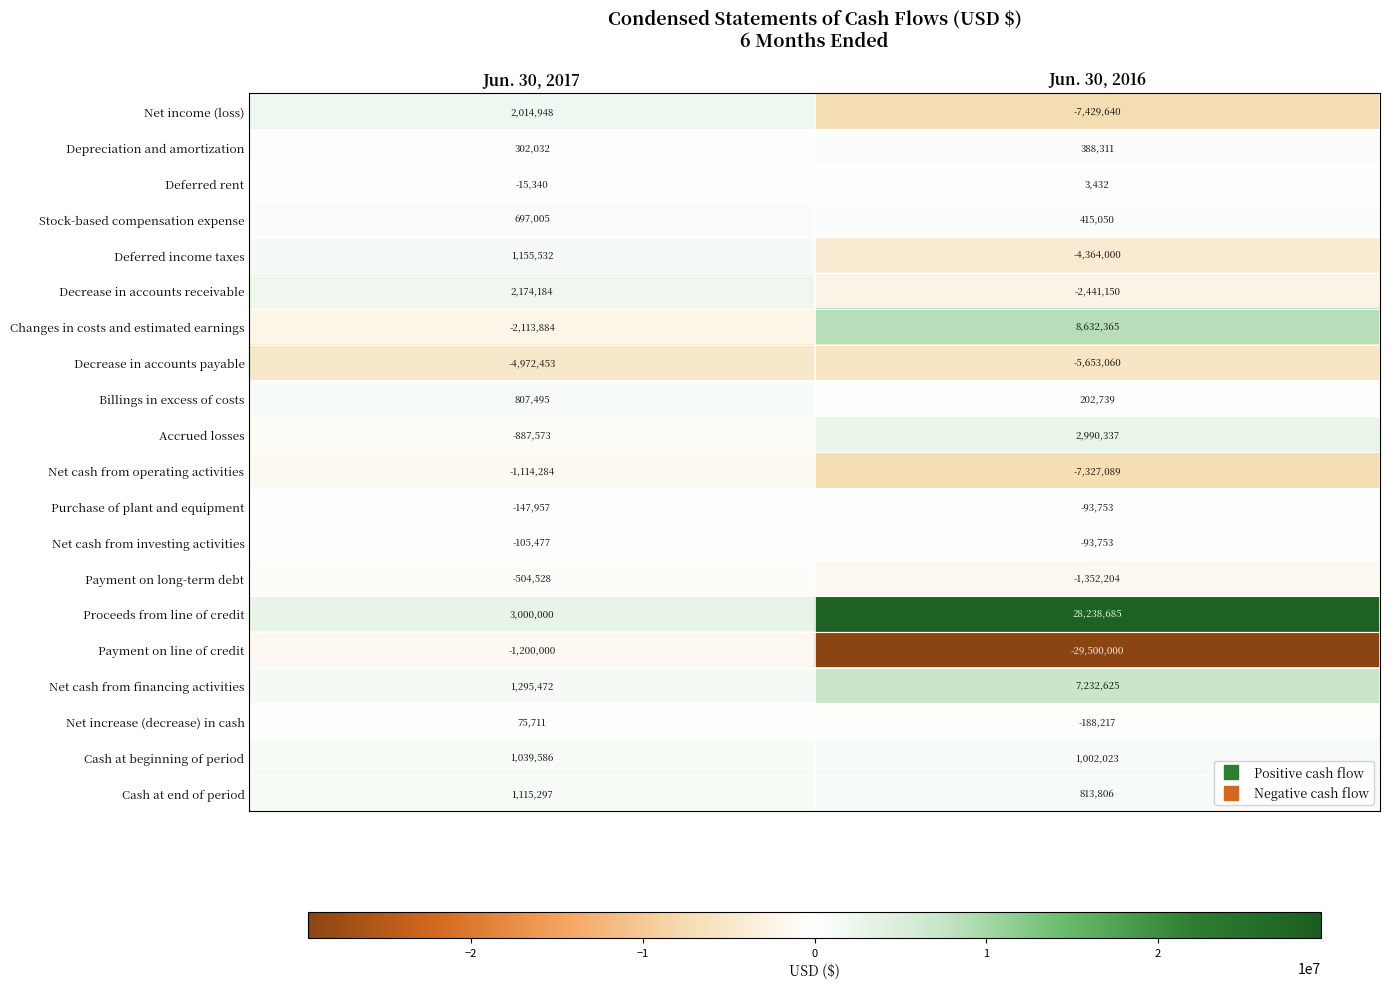

List the labels in order of Changes in costs and estimated earnings value, largest first.

Jun. 30, 2016, Jun. 30, 2017